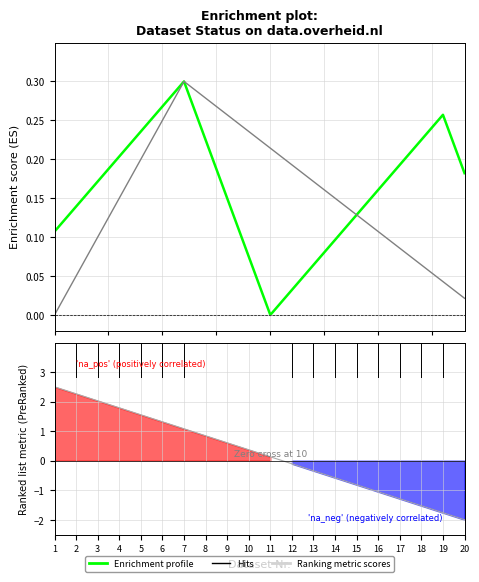

The Ranking metric scores series shows 0.4 at 9. True or false?

False